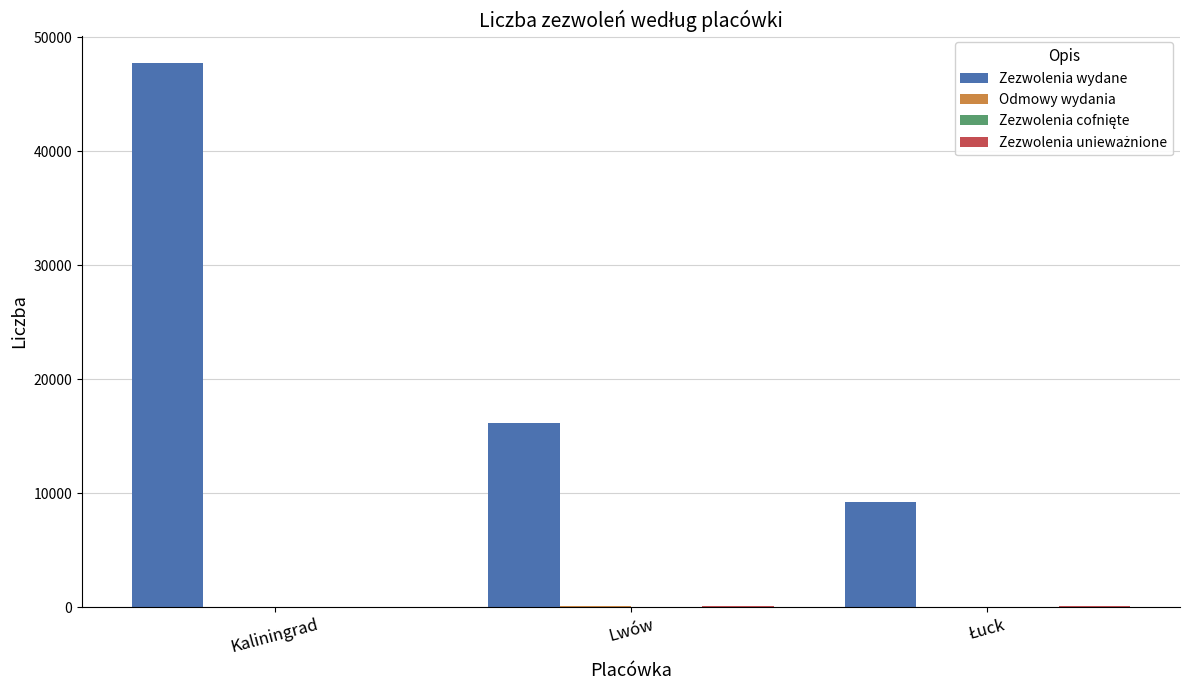

What value does the Zezwolenia wydane series have at Lwów?

16123